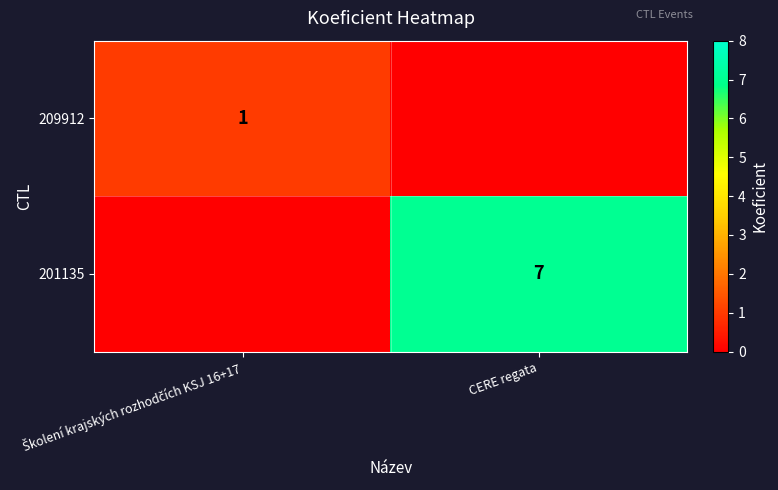

The value of 201135 at CERE regata is 4. True or false?

False